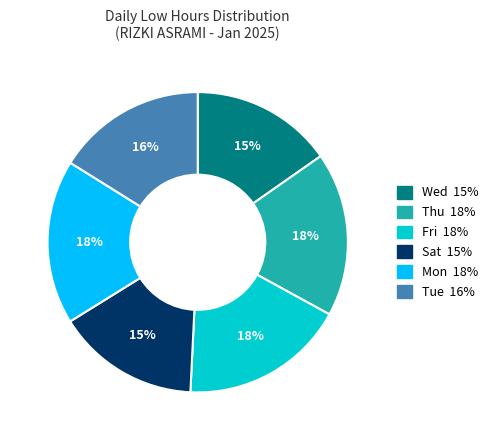

Count the number of slices in the pie.

6